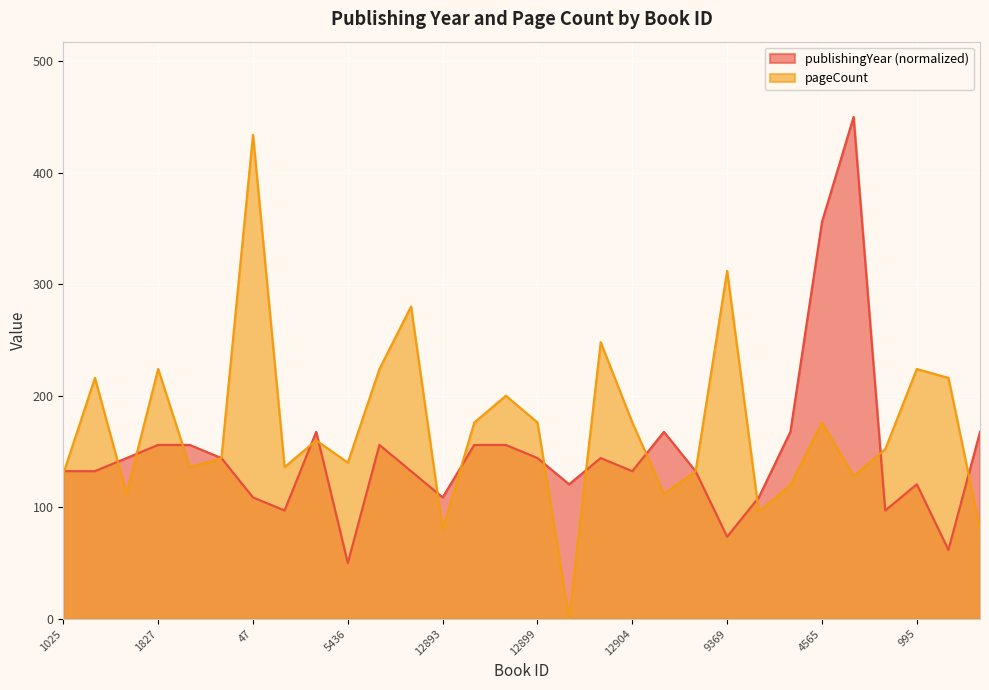

What is the value of the pageCount point at the 8th from the left?

136.0